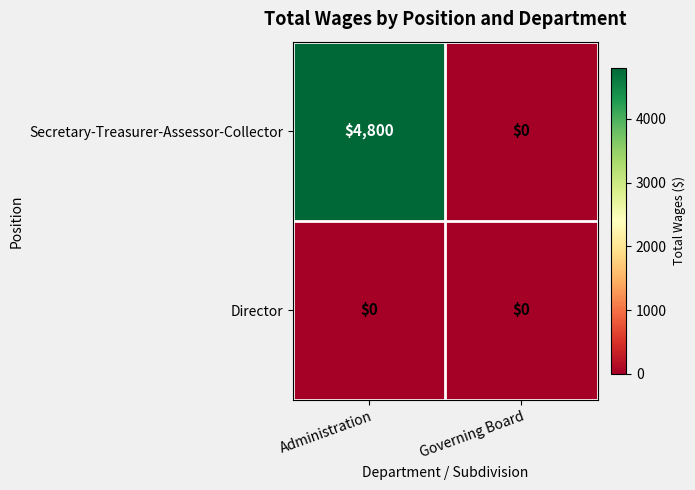

Which series has the widest spread of values?

Secretary-Treasurer-Assessor-Collector